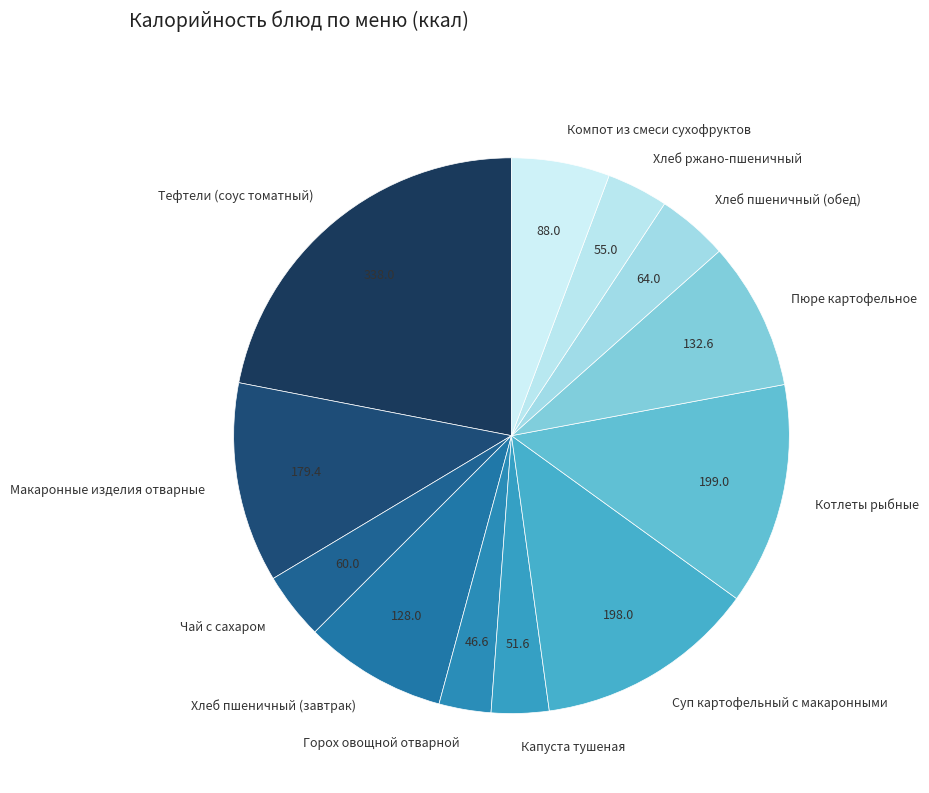

True or false: Хлеб пшеничный (завтрак) accounts for 1% of the total.

False